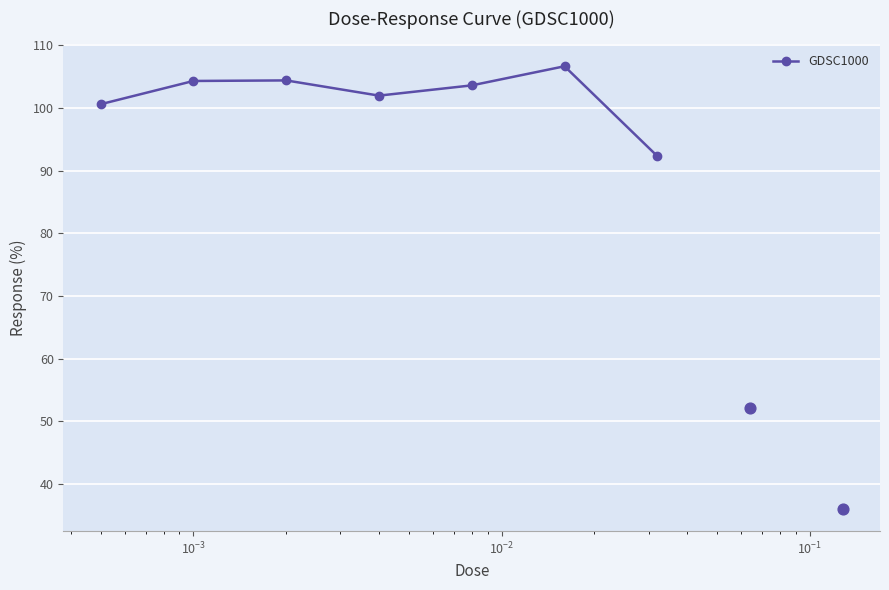

What is the highest value of the GDSC1000 series?

106.7